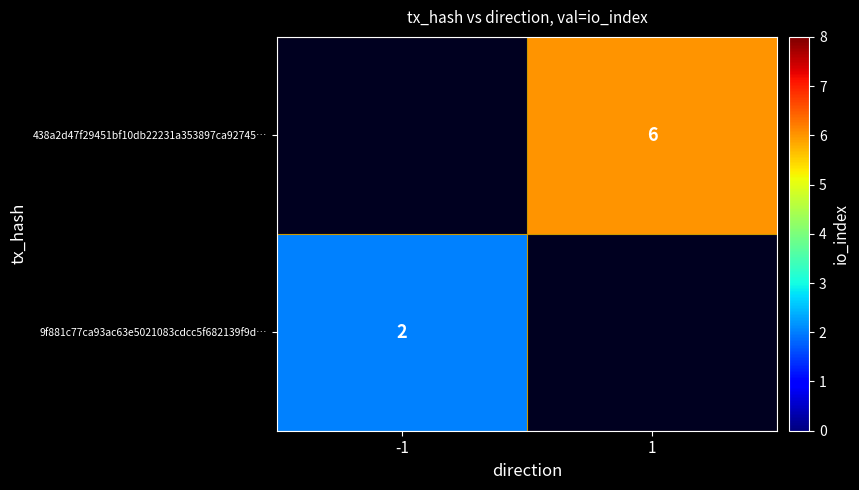

The 9f881c77ca93ac63e5021083cdcc5f682139f9d… series shows 2 at -1. True or false?

True